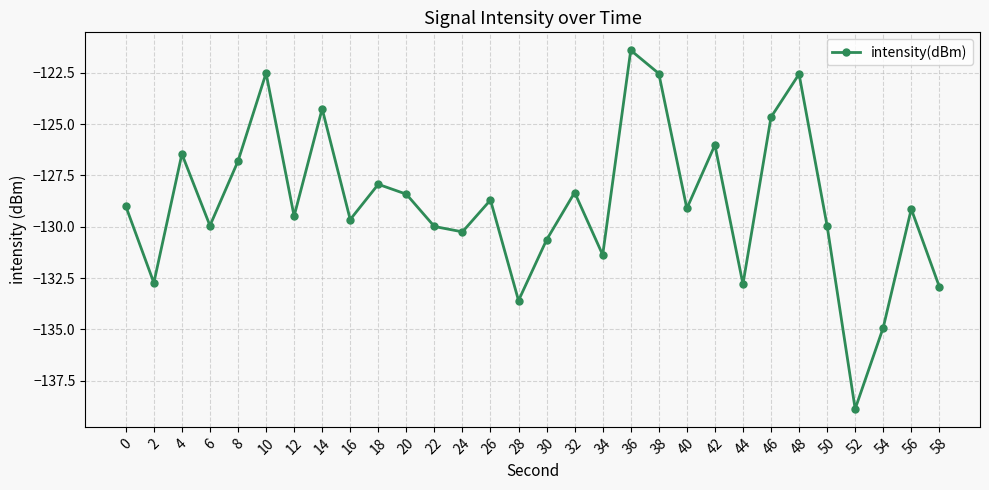

What is the smallest value displayed?

-138.9